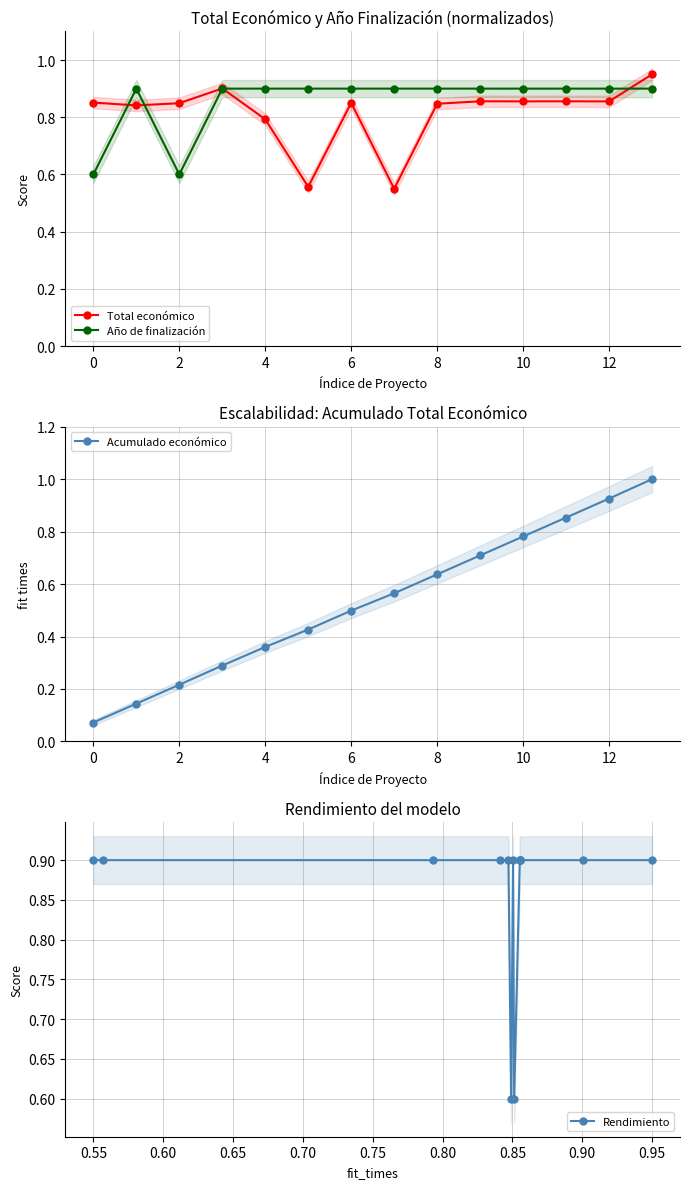

Which series has the widest spread of values?

Acumulado económico